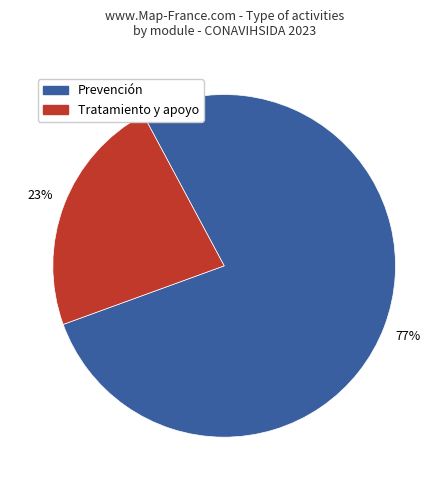

To the nearest percent, what is the average slice percentage?

50%